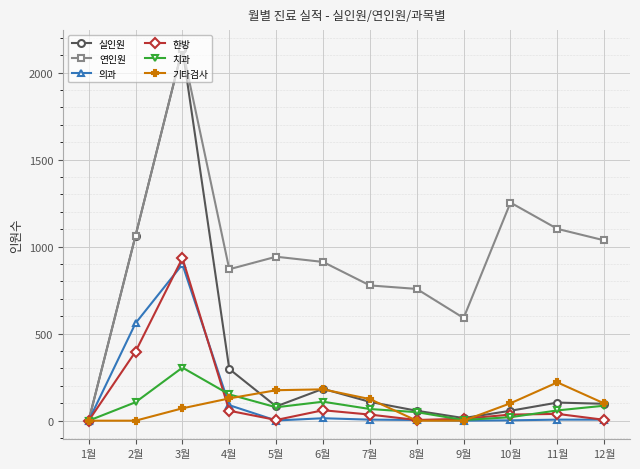

After their last crossing, which series has the higher values: 기타검사 or 한방?

기타검사